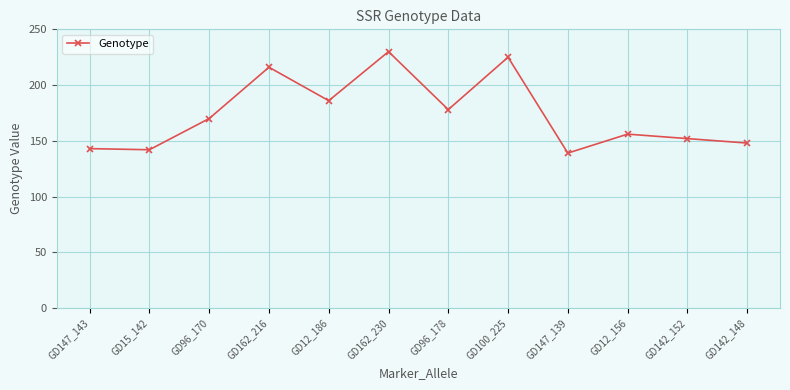

At which category does the data reach its first local peak?

GD162_216